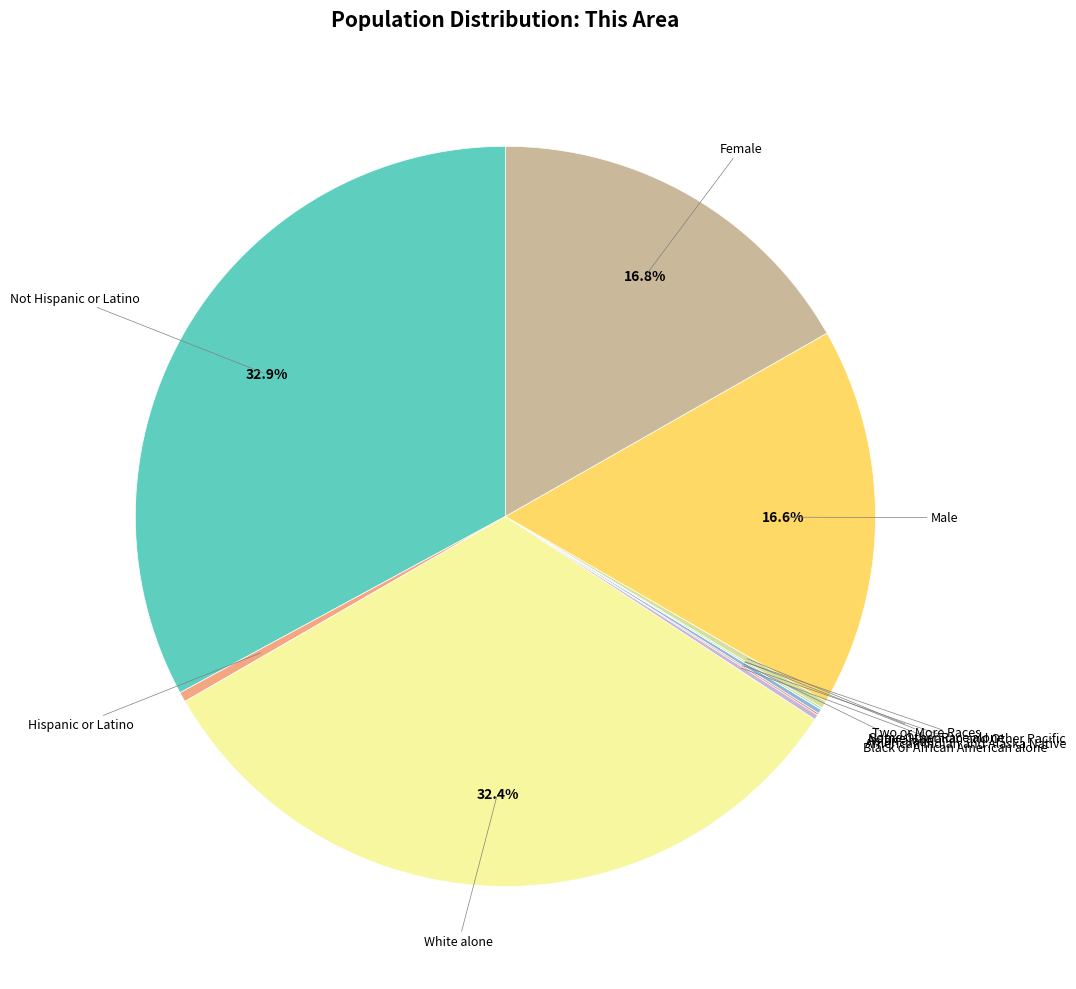

Is there a majority slice in this chart?

No